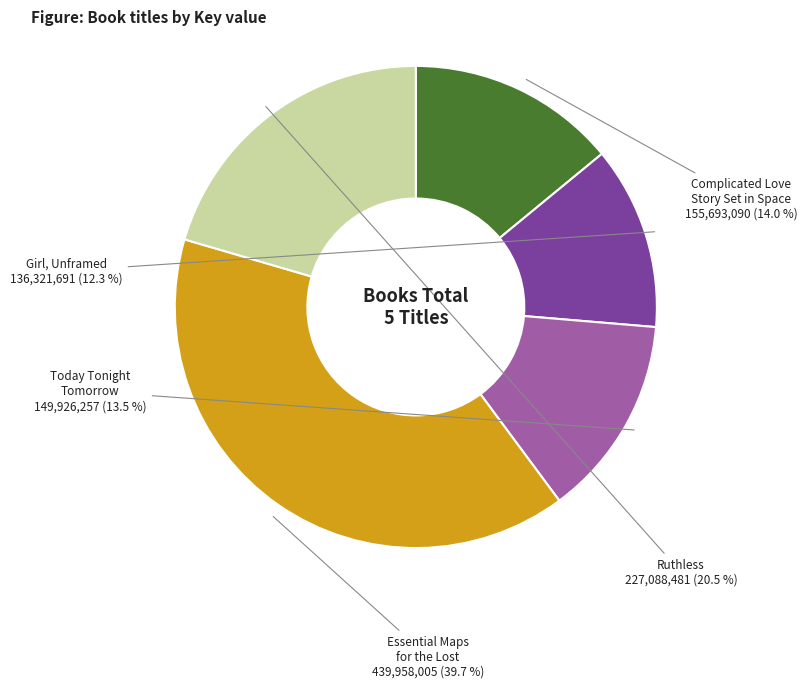

To the nearest percent, what percentage of the pie is Complicated Love Story Set in Space?

14%